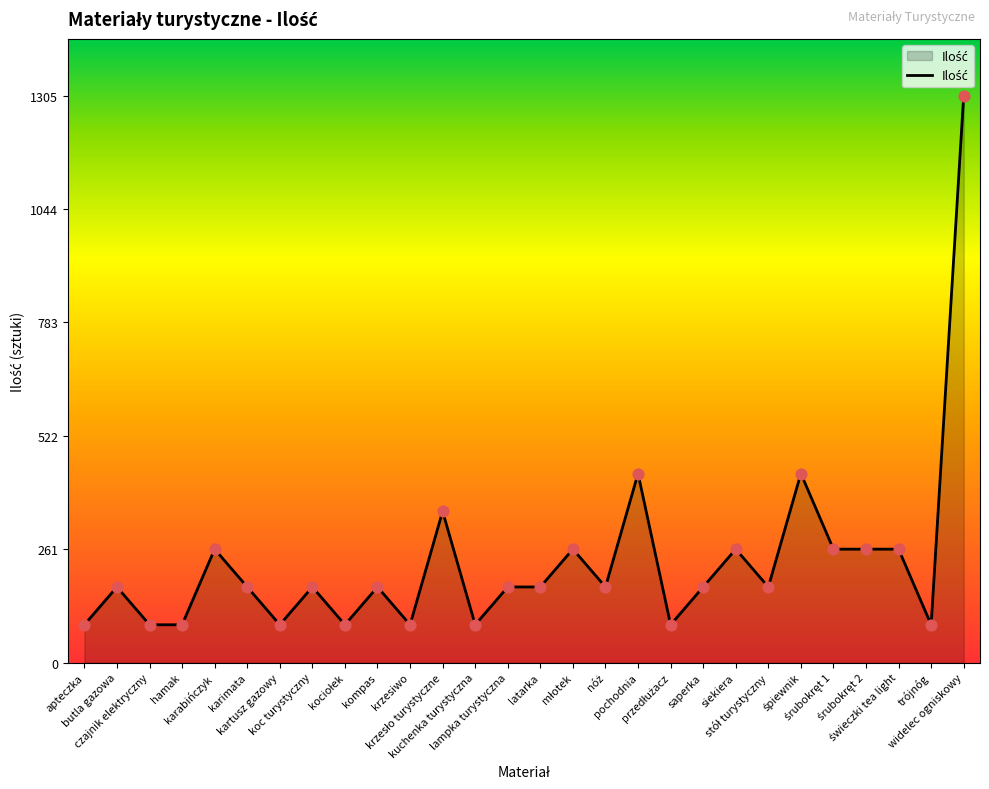

What is the difference between the maximum and minimum values?

1218